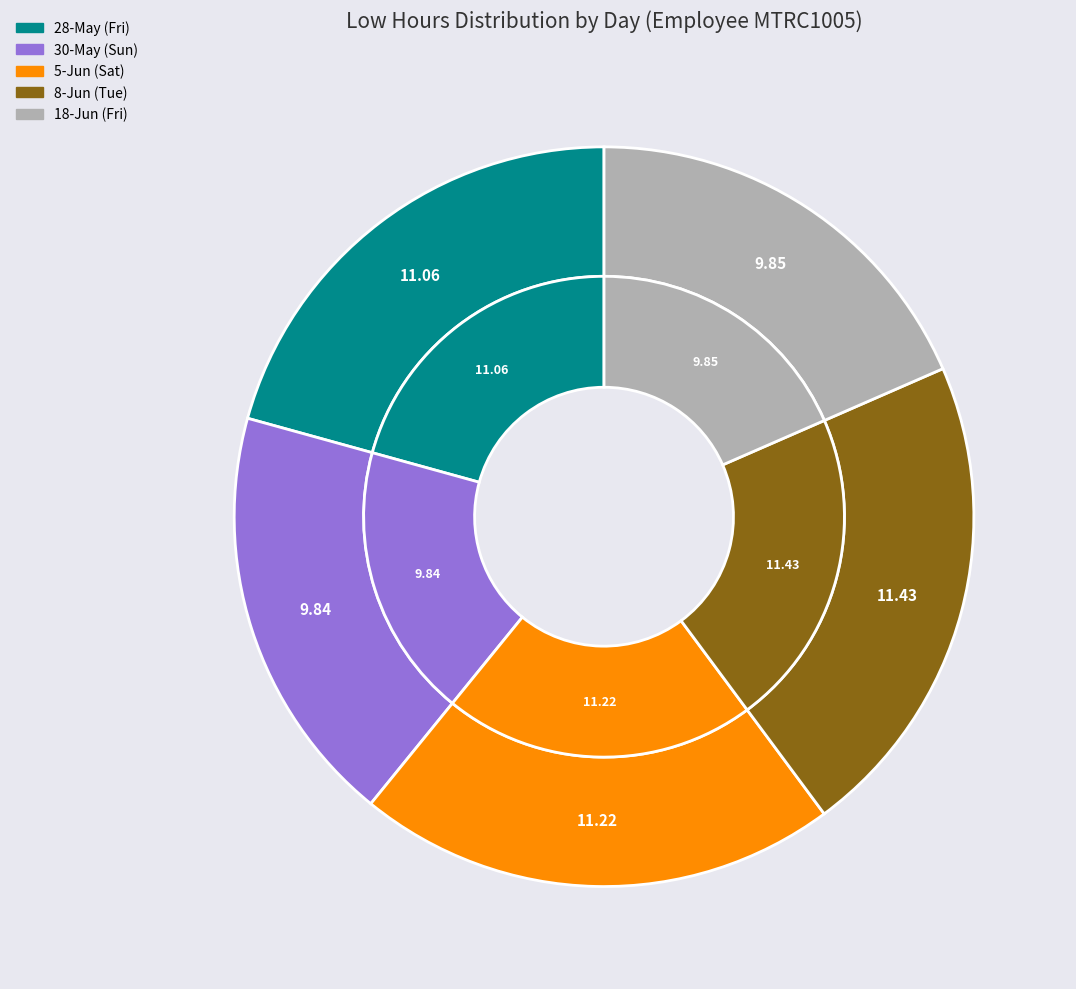

Rank the categories by value from lowest to highest.

30-May (Sun), 18-Jun (Fri), 28-May (Fri), 5-Jun (Sat), 8-Jun (Tue)